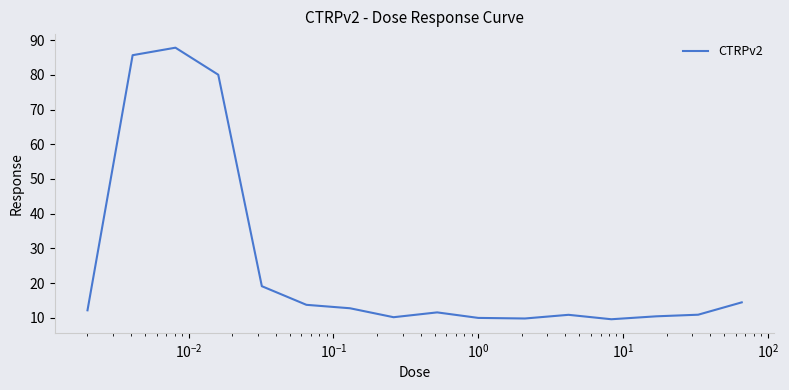

What is the minimum value shown in the chart?

9.6